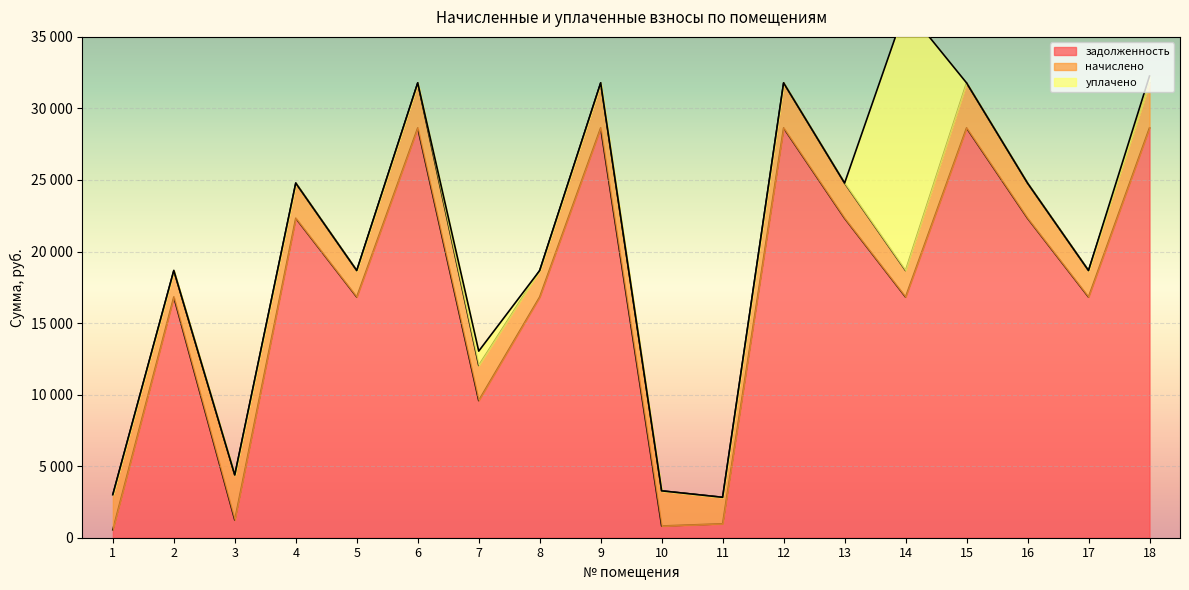

Which series has the largest range (max minus min)?

задолженность